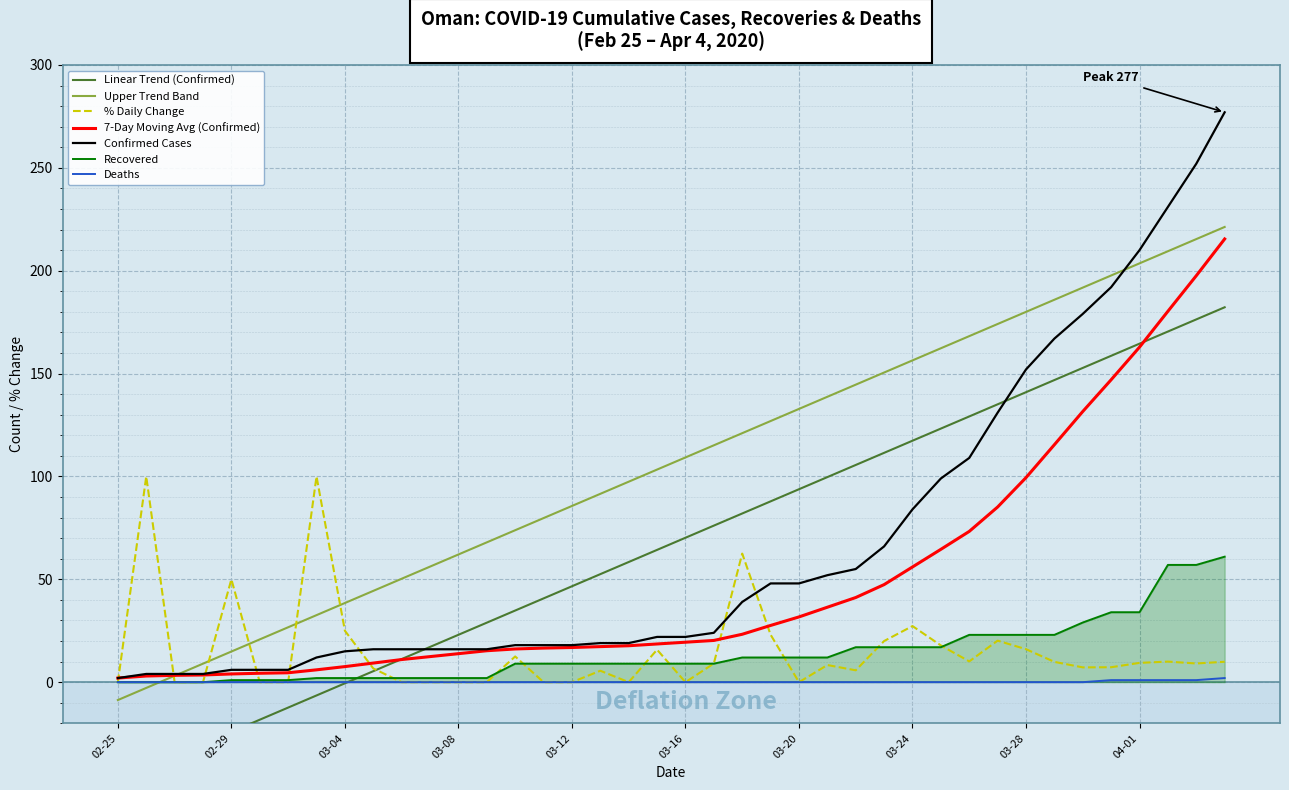

Which series has the largest range (max minus min)?

Confirmed